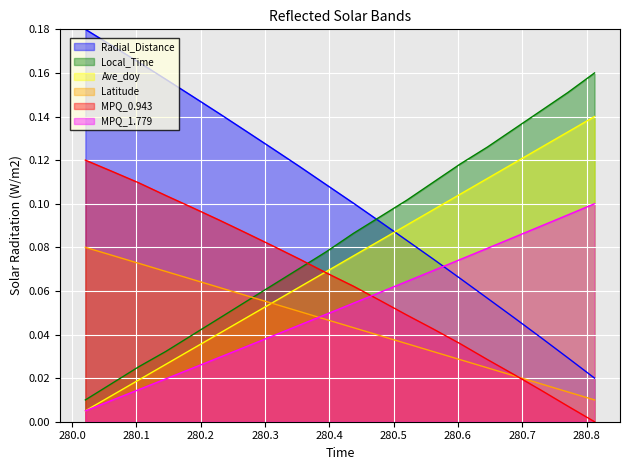

What is the value of the Ave_doy point at the 17th from the left?

0.1